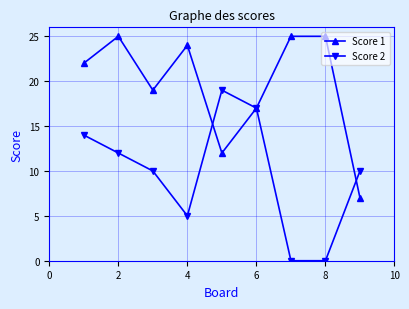

True or false: Score 1 has more than 0 interior local peaks.

True